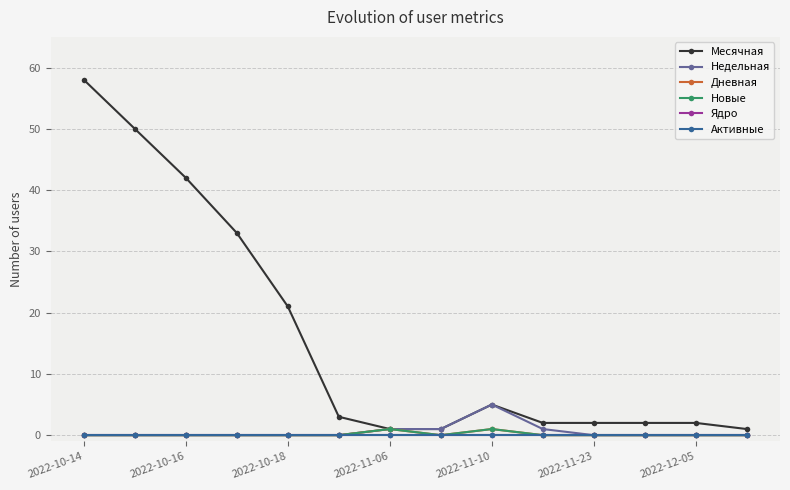

True or false: Активные and Недельная intersect in this chart.

False